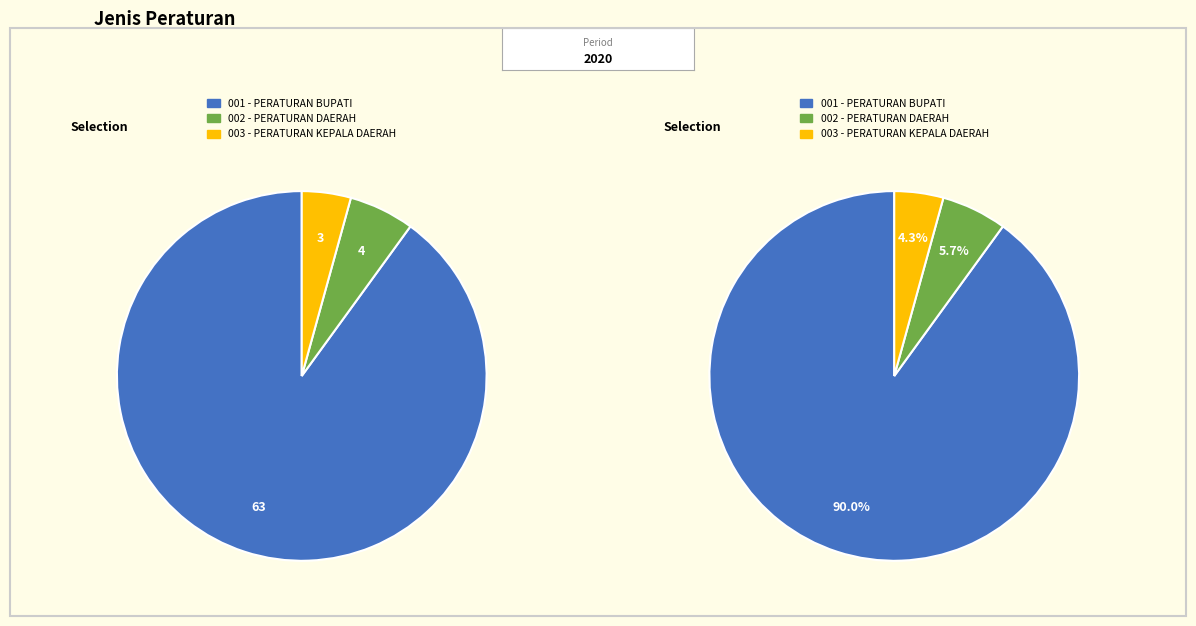

To the nearest percent, what is the difference between the largest and smallest slice percentages?

86%